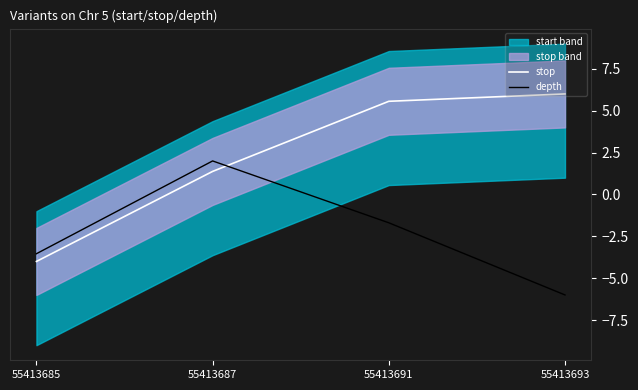

Which category has the lowest value across all series?

55413693